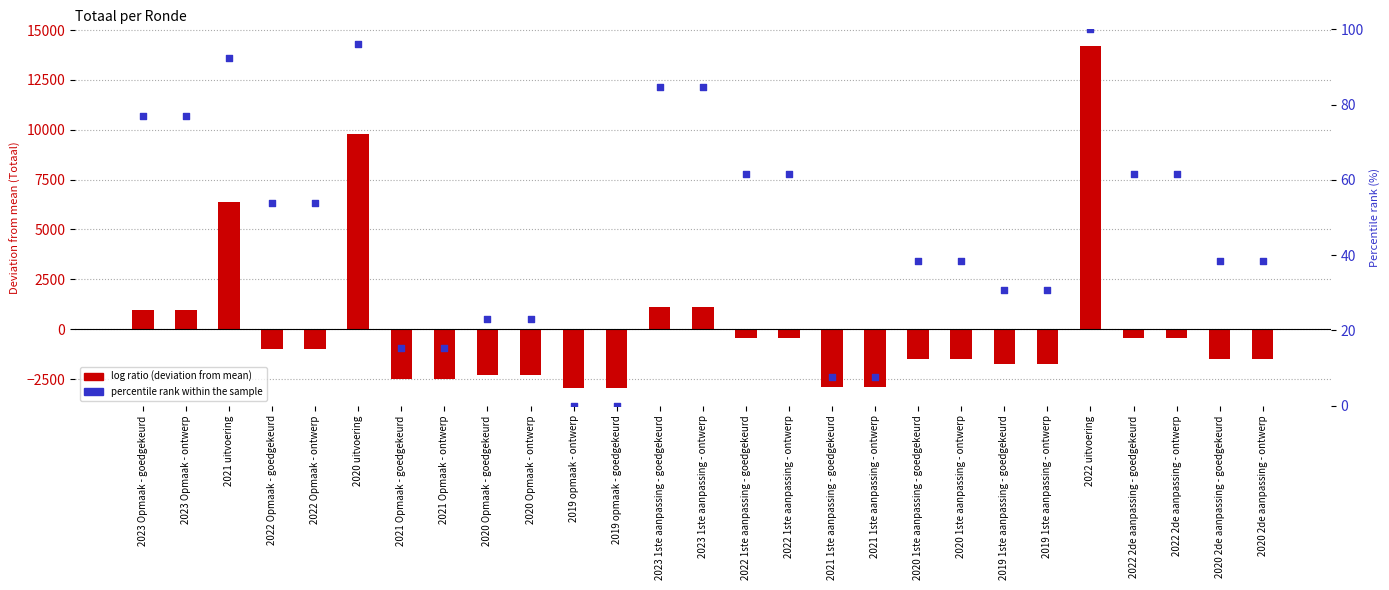

Which series contains the highest Y value?

log ratio (deviation from mean)